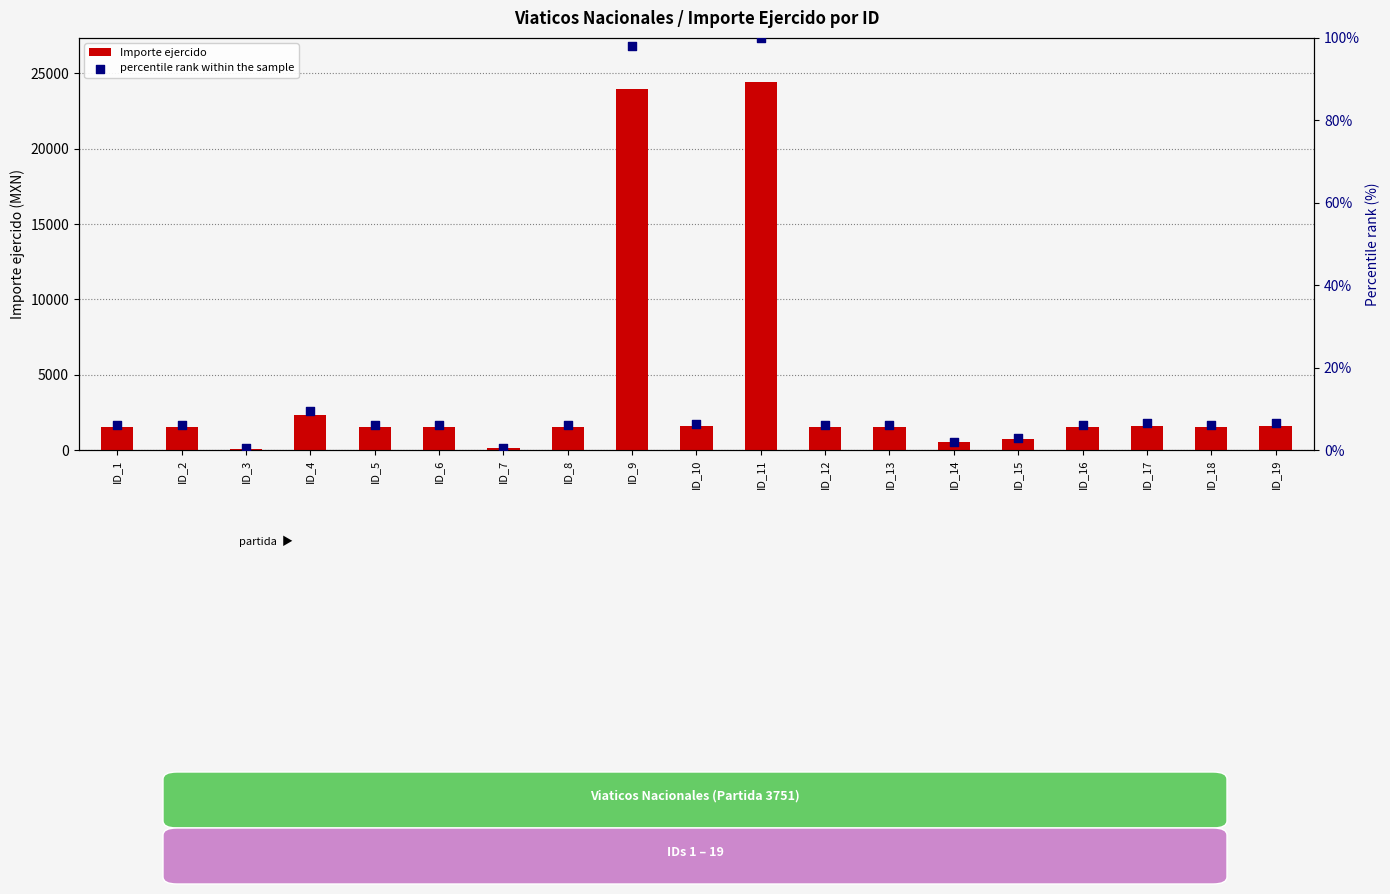

At how many categories does at least one series exceed 16148?

2